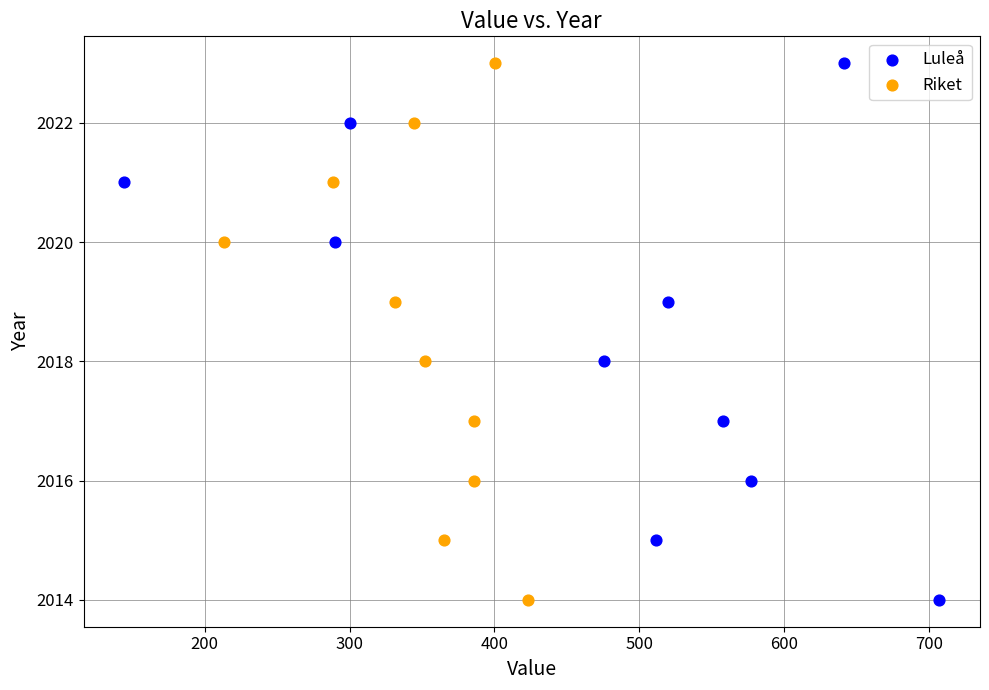

What are all the series names shown in the legend?

Luleå, Riket